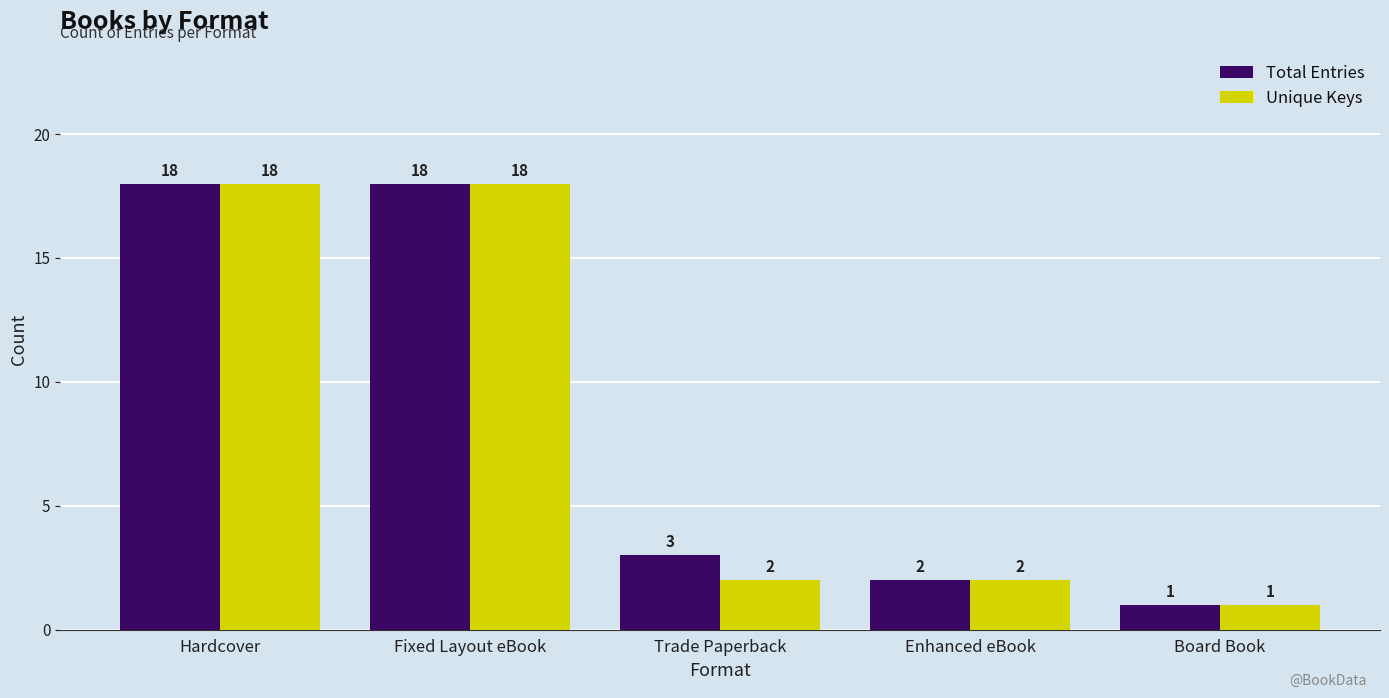

What is the sum of all Unique Keys values?

41